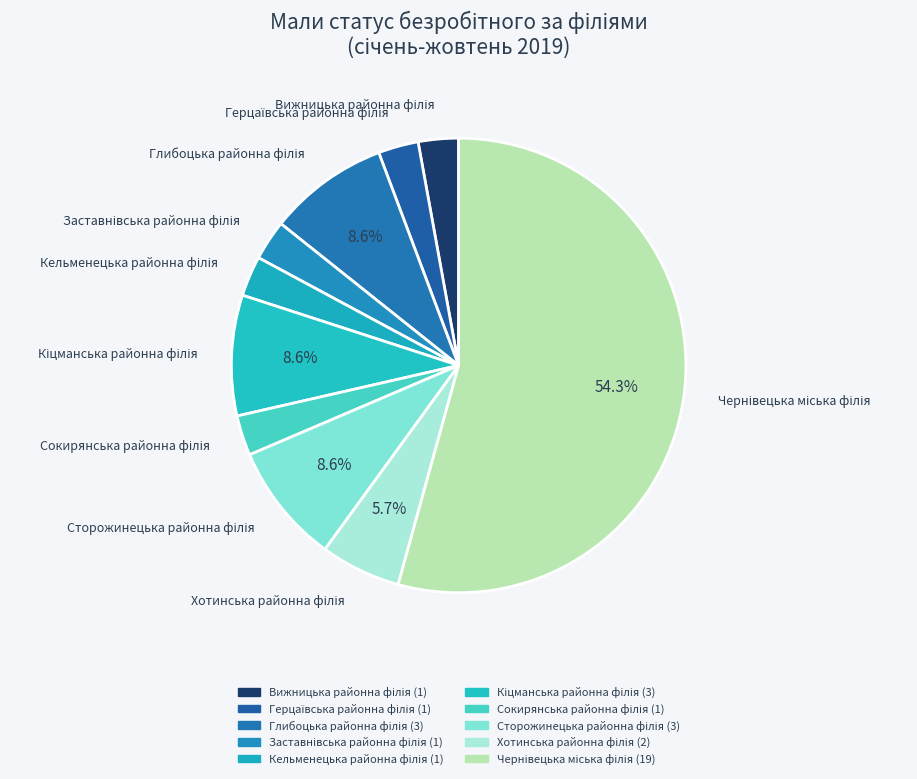

To the nearest percent, what portion does Вижницька районна філія represent?

3%